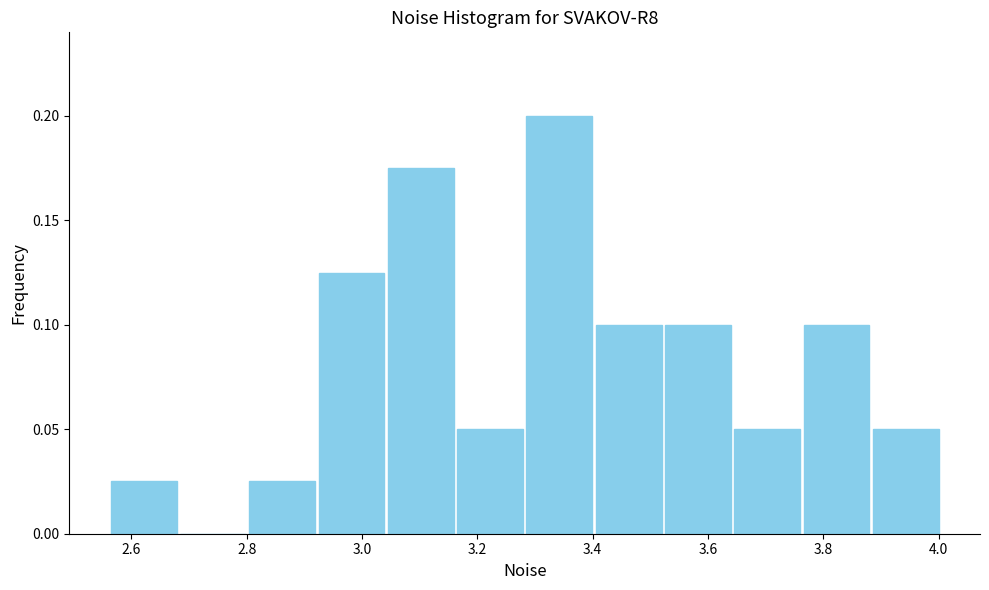

Reading left to right, transcribe this chart: for each bar, give the range it covers on the x-axis and its height. Neither the bar edges nor the heights are printed on the chart, so give them approximately, as read against the axes.

2.56 to 2.68: 0.025
2.68 to 2.80: 0
2.80 to 2.92: 0.025
2.92 to 3.04: 0.125
3.04 to 3.16: 0.175
3.16 to 3.28: 0.050
3.28 to 3.40: 0.200
3.40 to 3.52: 0.100
3.52 to 3.64: 0.100
3.64 to 3.76: 0.050
3.76 to 3.88: 0.100
3.88 to 4.00: 0.050